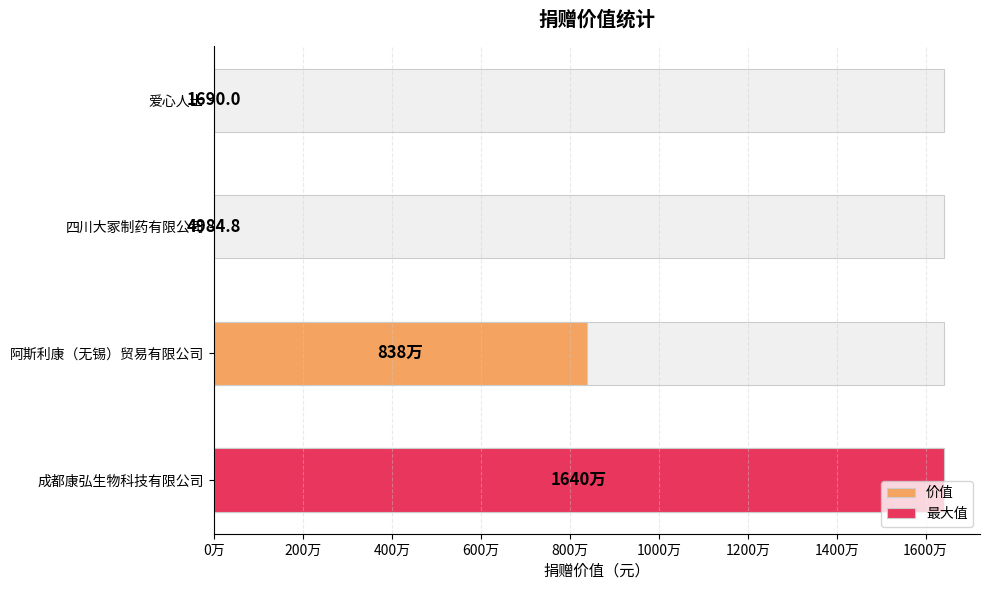

What is the smallest value displayed?

1690.0